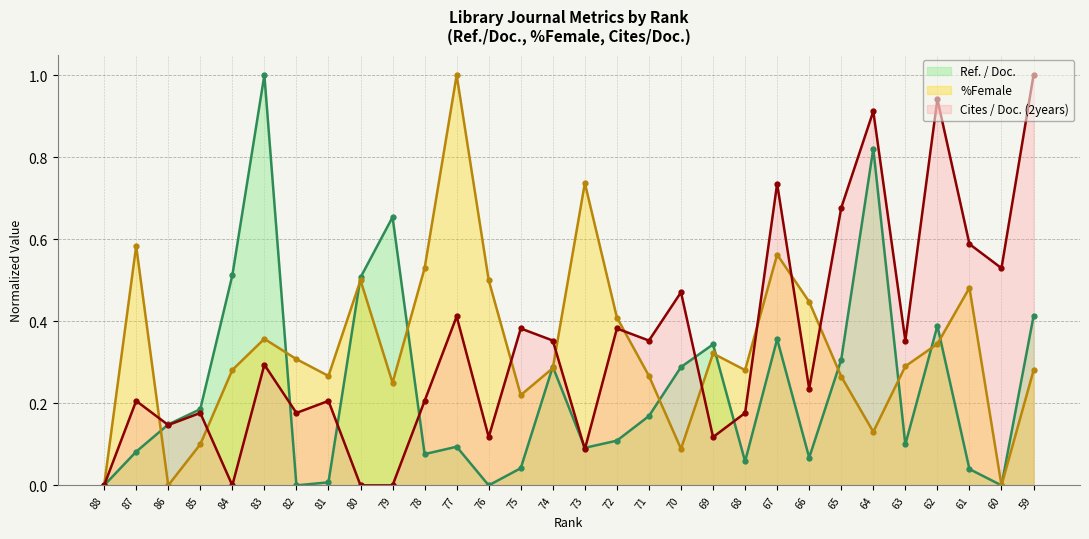

Which label corresponds to the largest value in the chart?

83